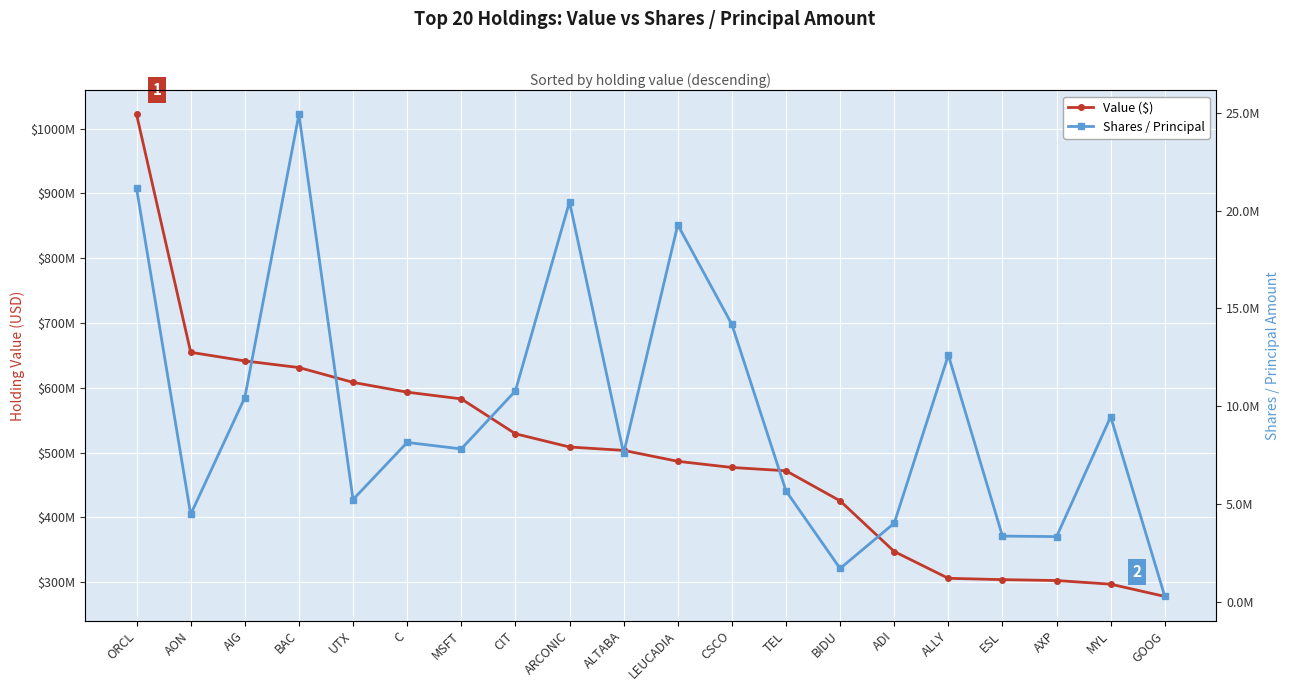

What is the value of the Value ($) point at the 9th from the left?

508682000